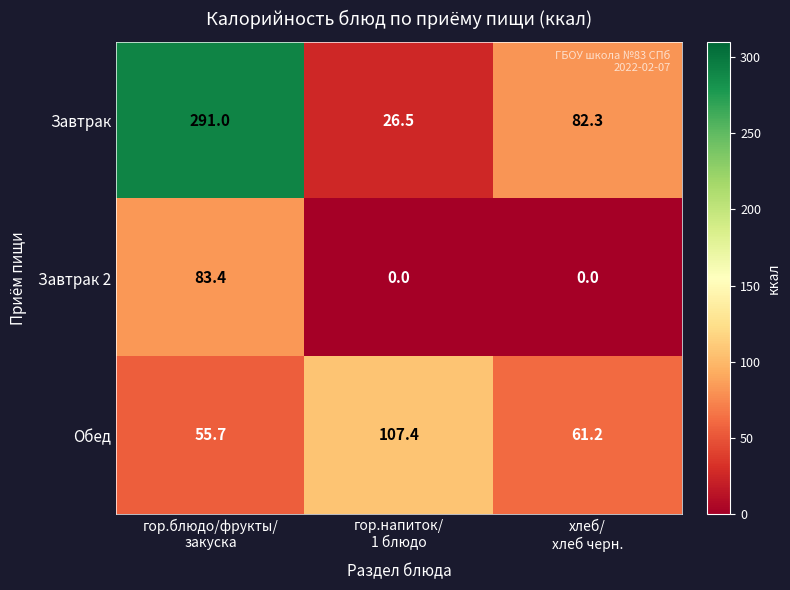

What is the maximum value for Завтрак 2?

83.4